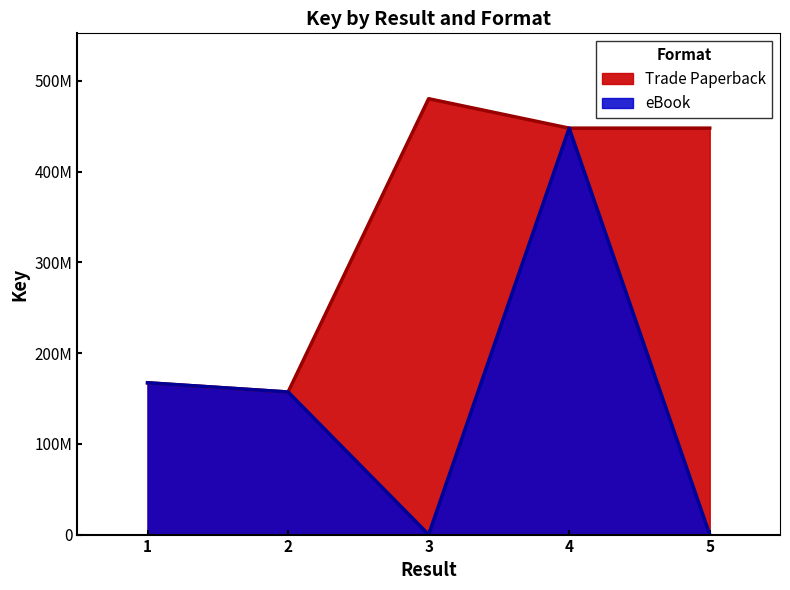

Is the value of eBook at 2 greater than the value of Trade Paperback at 2?

No